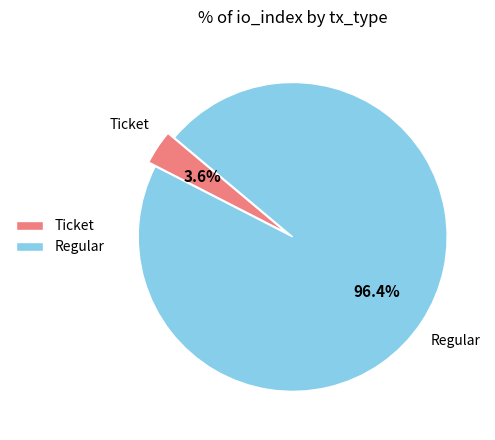

Which has a higher value, Regular or Ticket?

Regular